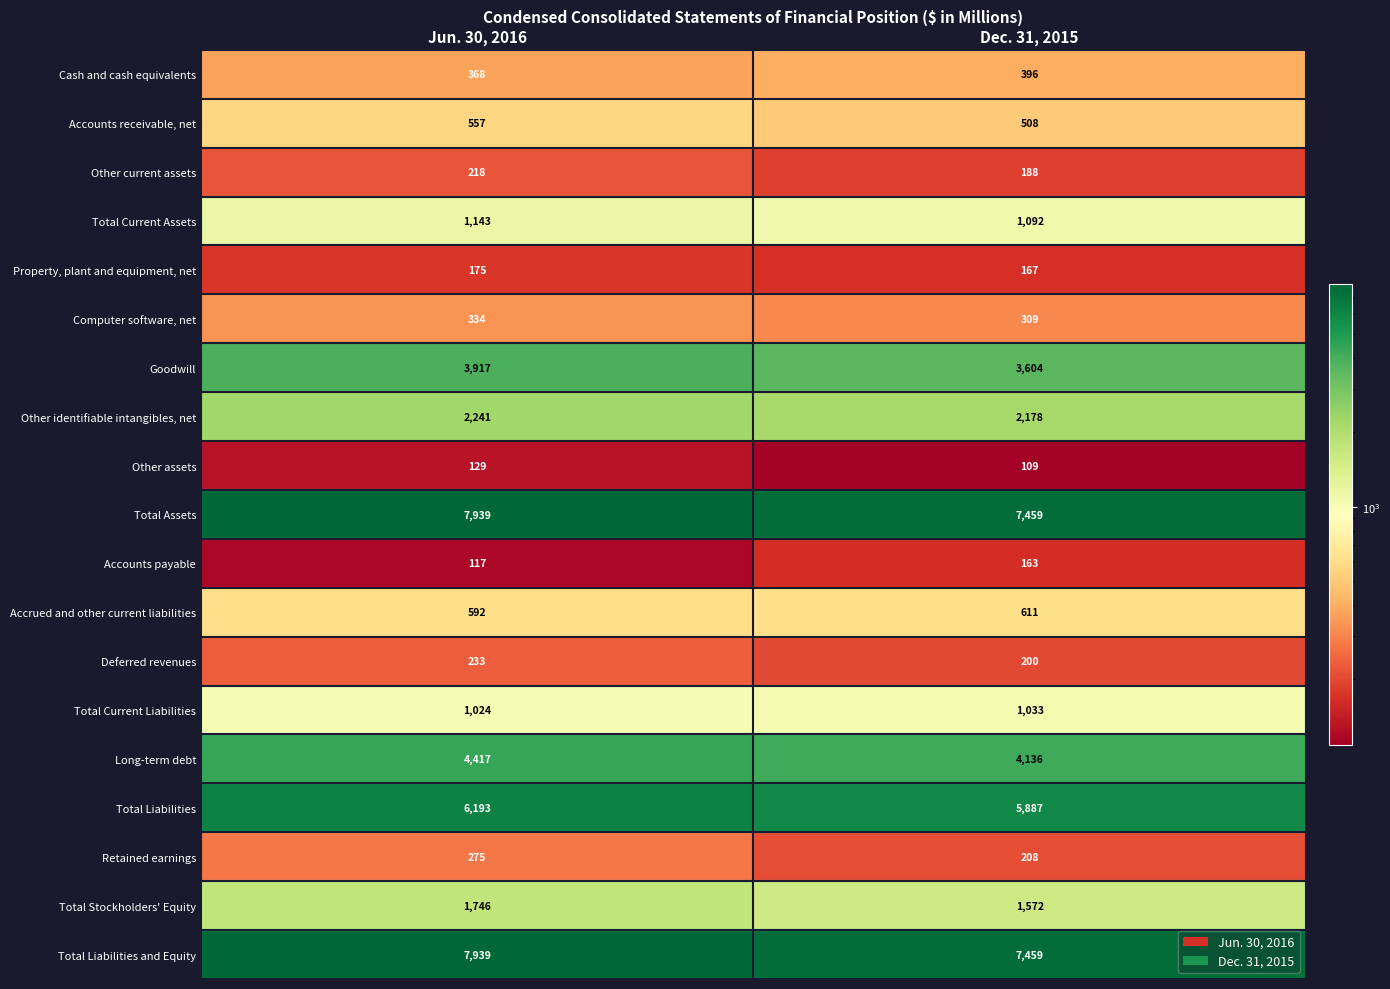

List the labels in order of Total Current Assets value, largest first.

Jun. 30, 2016, Dec. 31, 2015